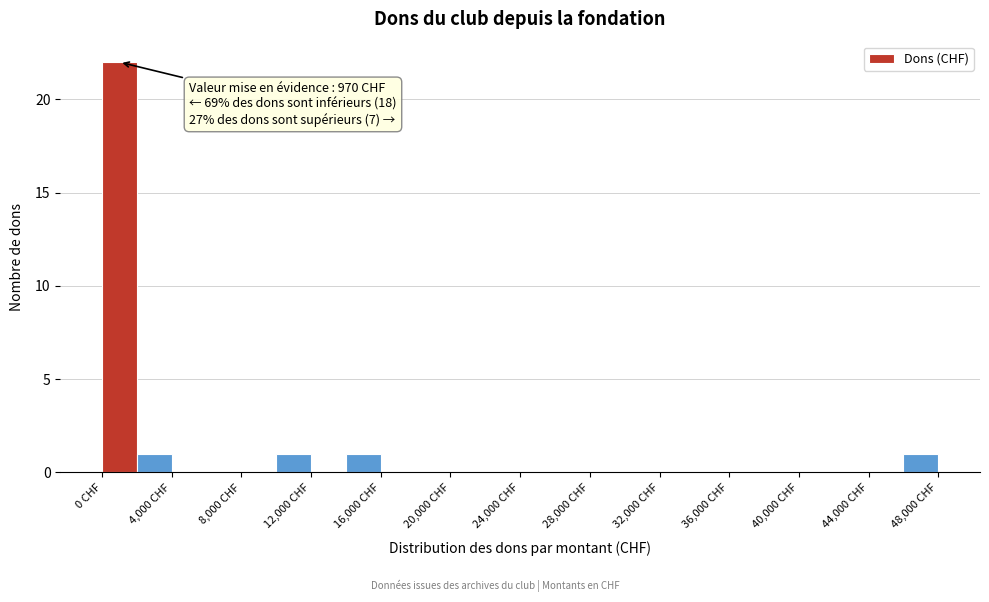

Which range on the x-axis has the tallest bar?

0 to 2000